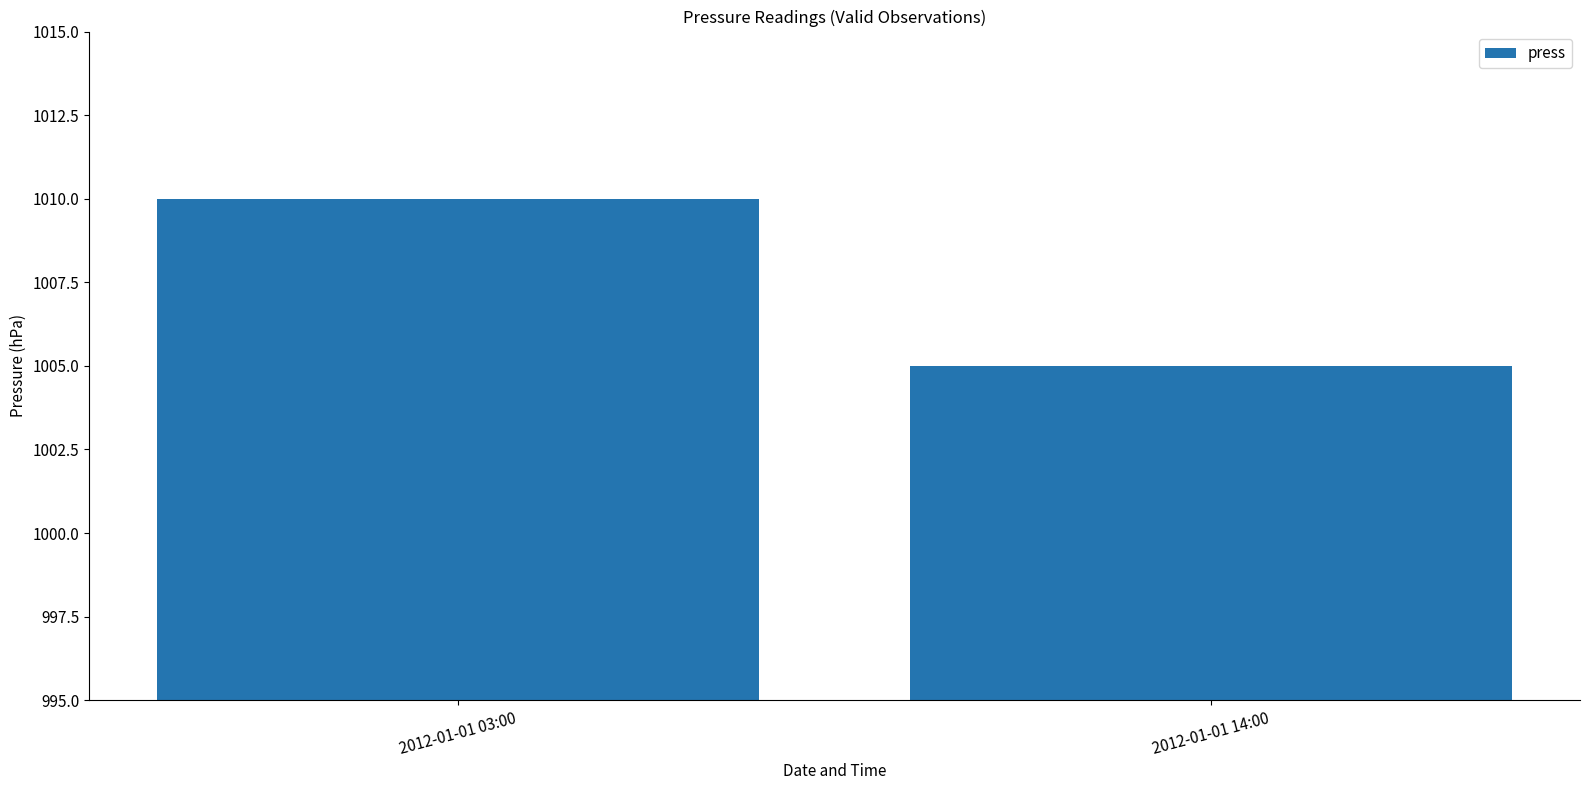

What is the change in value from 2012-01-01 03:00 to 2012-01-01 14:00?

-5